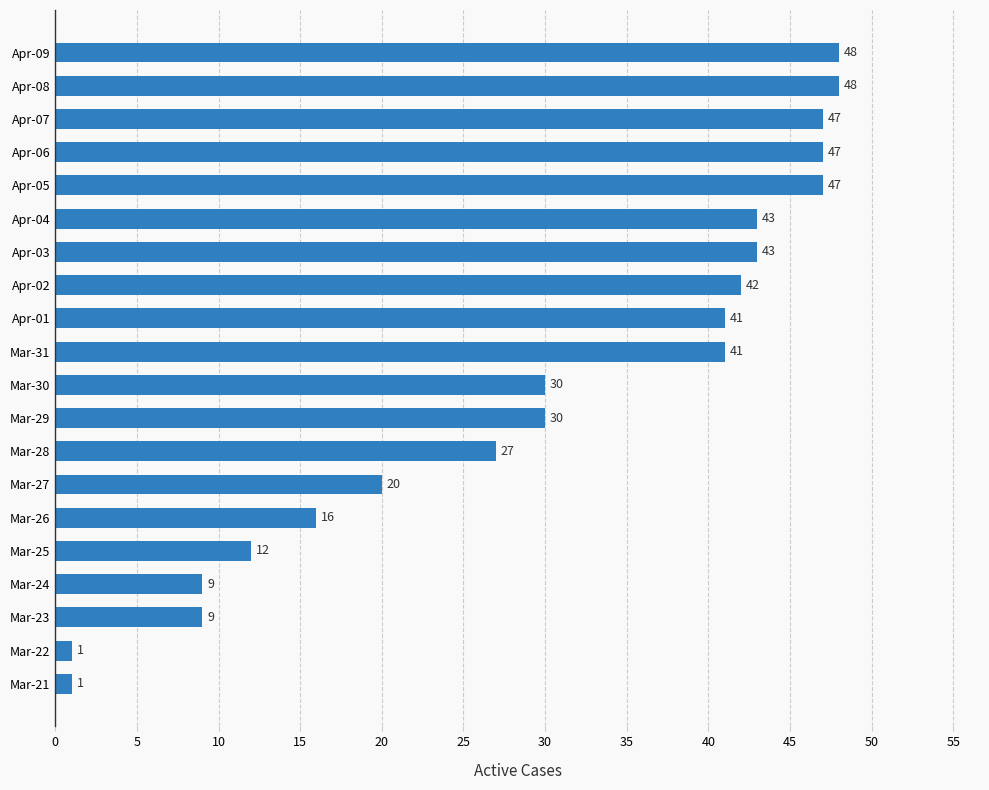

Between Mar-21 and Mar-28, which is larger?

Mar-28